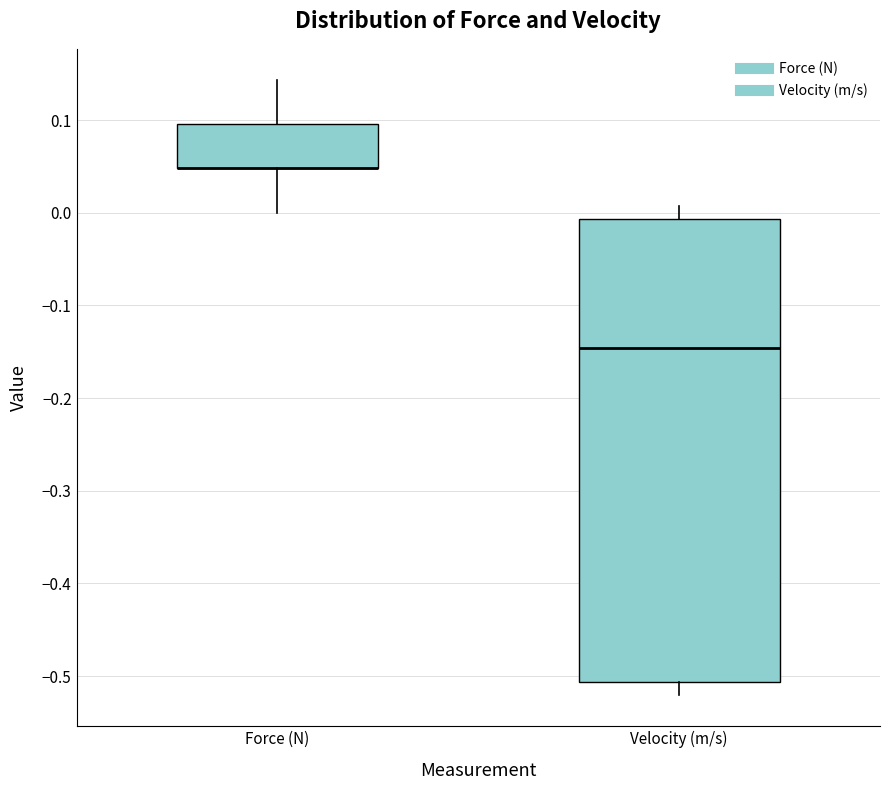

Reading left to right, transcribe this box plot: for each box, give where its median line is, the range the box spans, and where its two whiskers end, as read against the y-axis. The values are not printed on the chart, so give them approximately, as read against the axis.

Force (N): median 0.05 (drawn on the box's lower edge), box 0.05 to 0.10, whiskers 0.00 to 0.14
Velocity (m/s): median -0.15, box -0.51 to -0.01, whiskers -0.52 to 0.01